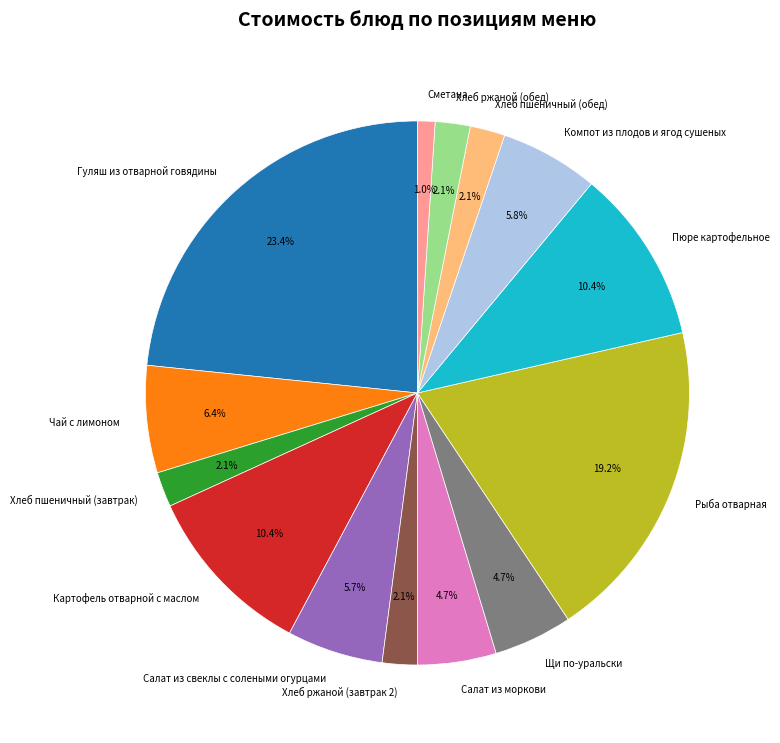

The Гуляш из отварной говядины slice represents 31% of the pie. True or false?

False